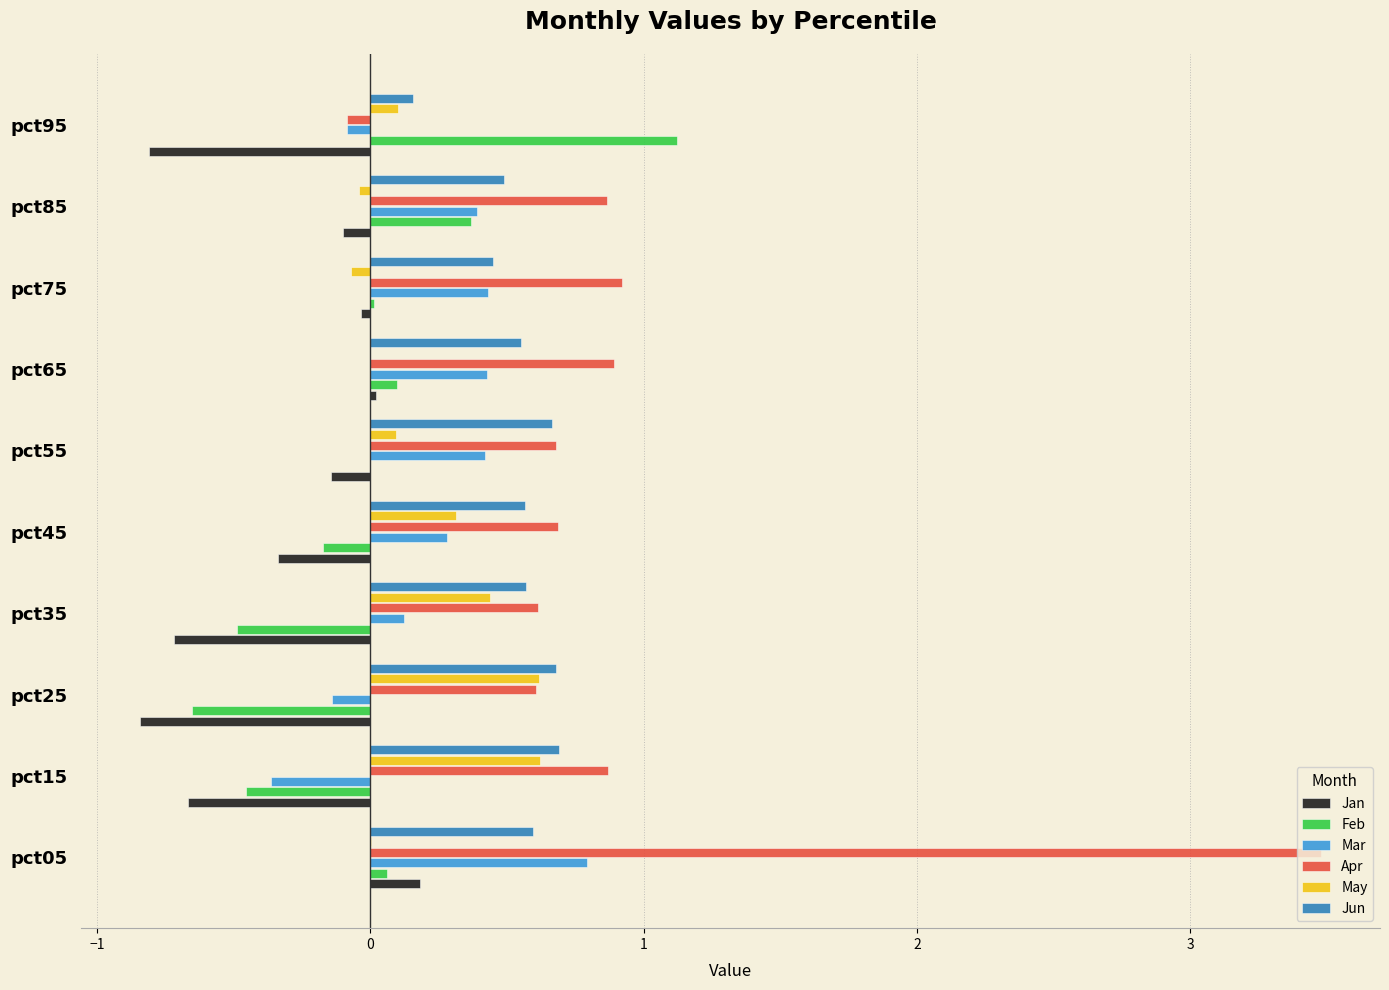

What is the maximum value for Feb?

1.1